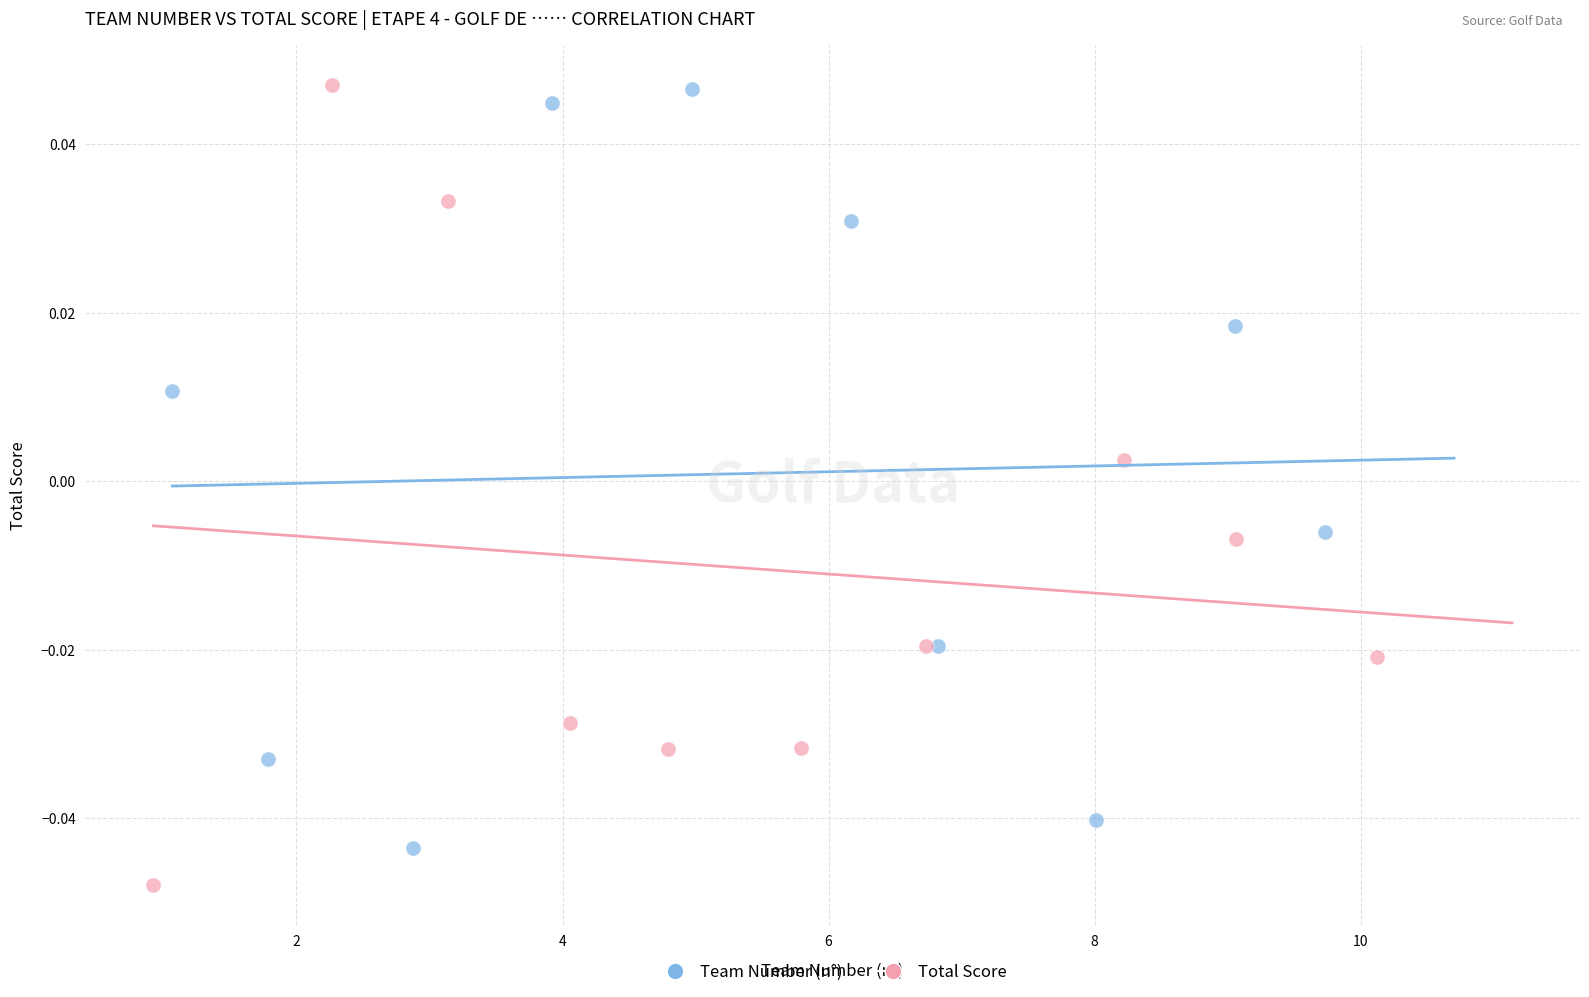

Which series contains the lowest Y value?

Total Score